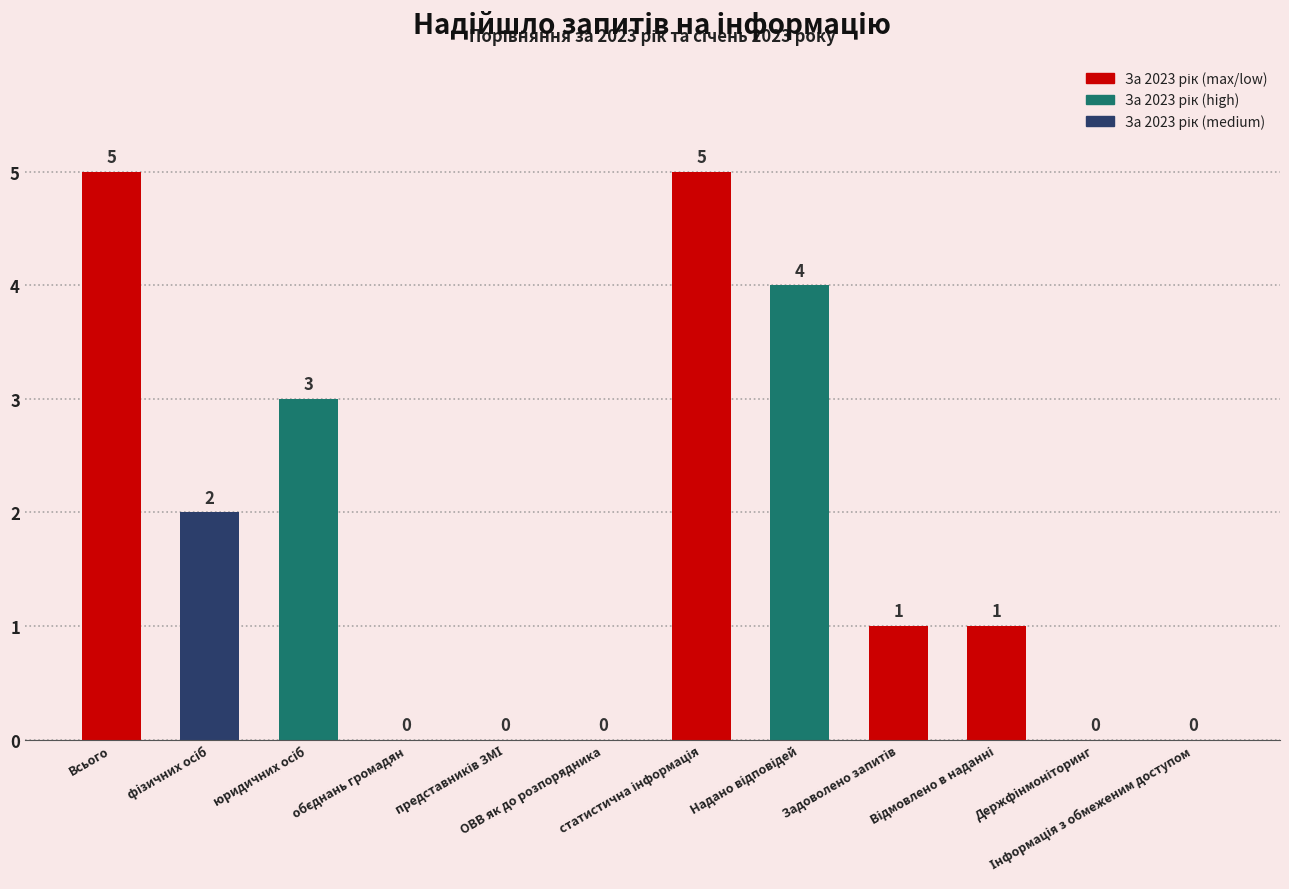

True or false: the data shows 5 at Всього.

True